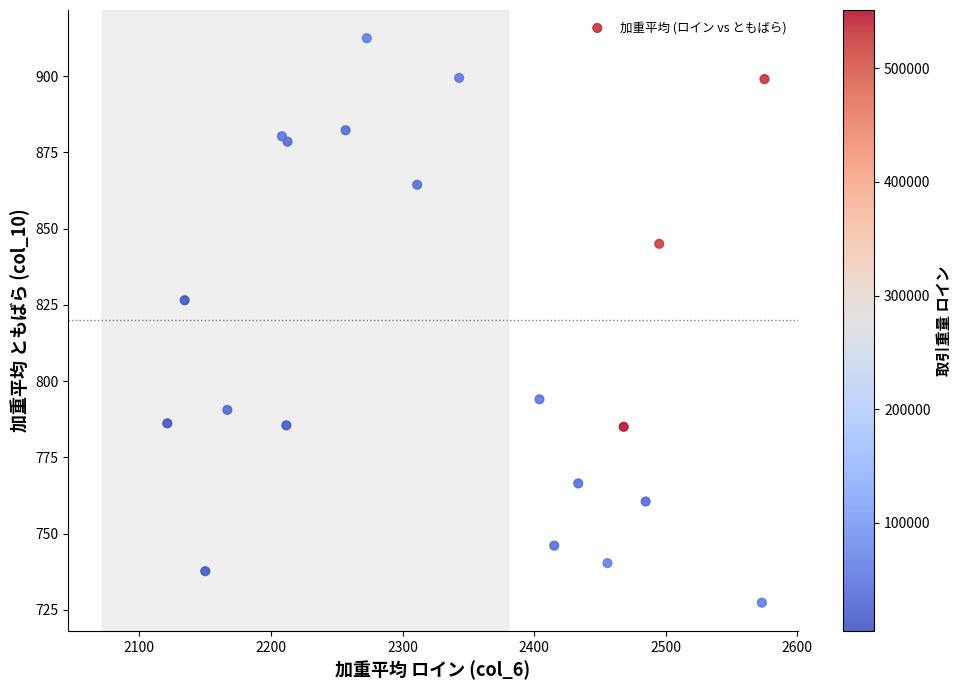

What Y value in the scatter plot is closest to 819?

826.5